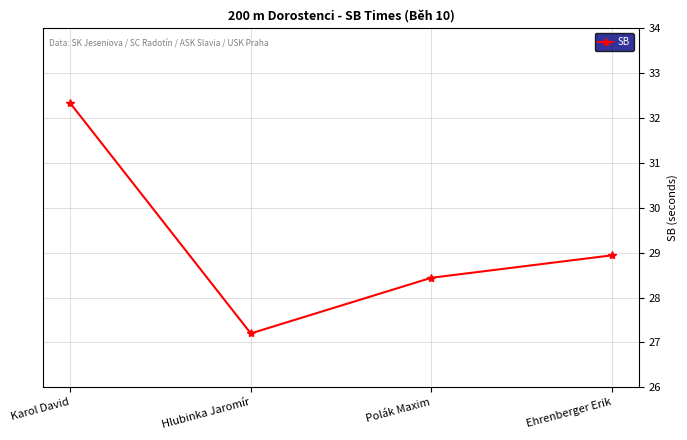

What is the approximate value at Ehrenberger Erik?

28.9